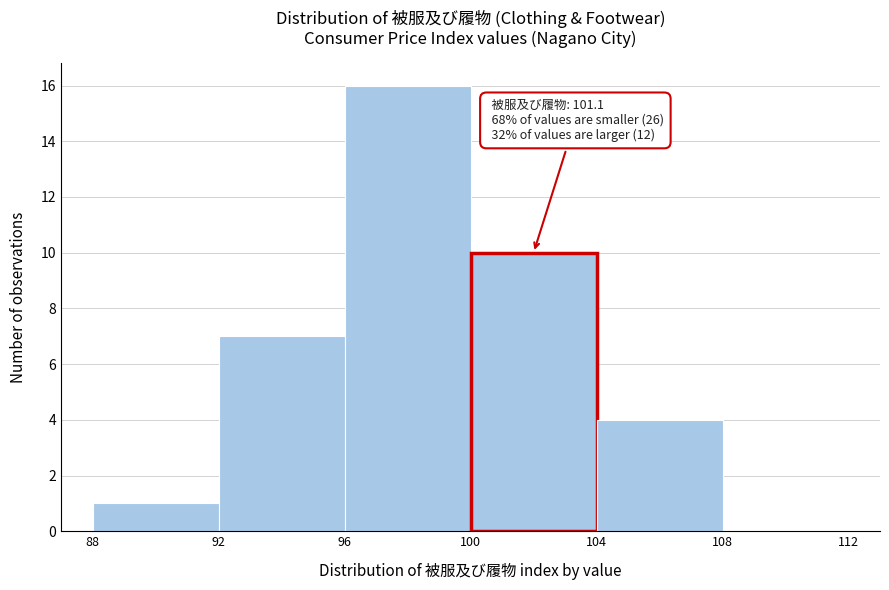

Over which range of the x-axis is the bar tallest?

96 to 100